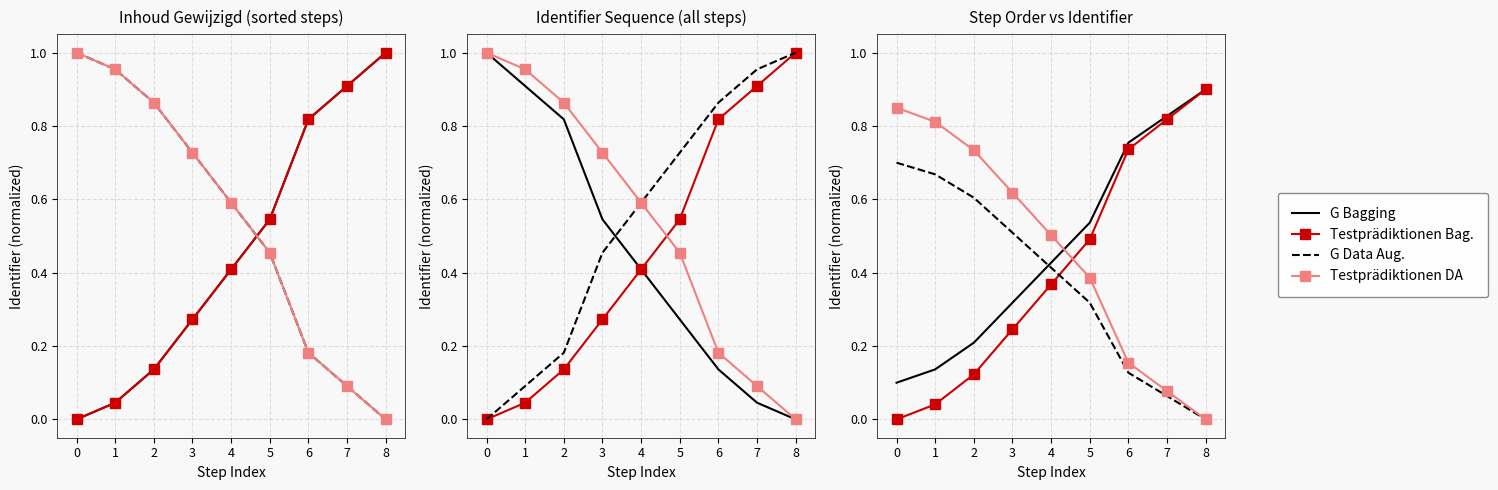

What is the sum of the G Data Aug. values at 1 and 8?

0.7